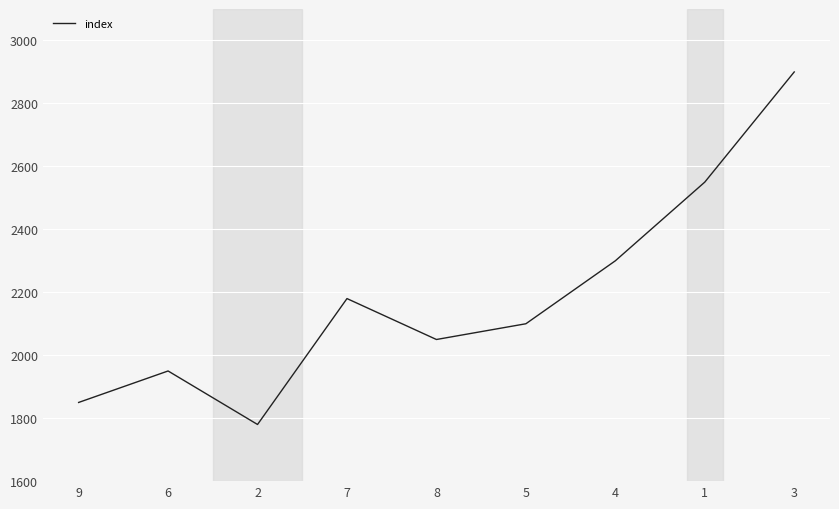

Between 4 and 9, which is larger?

4